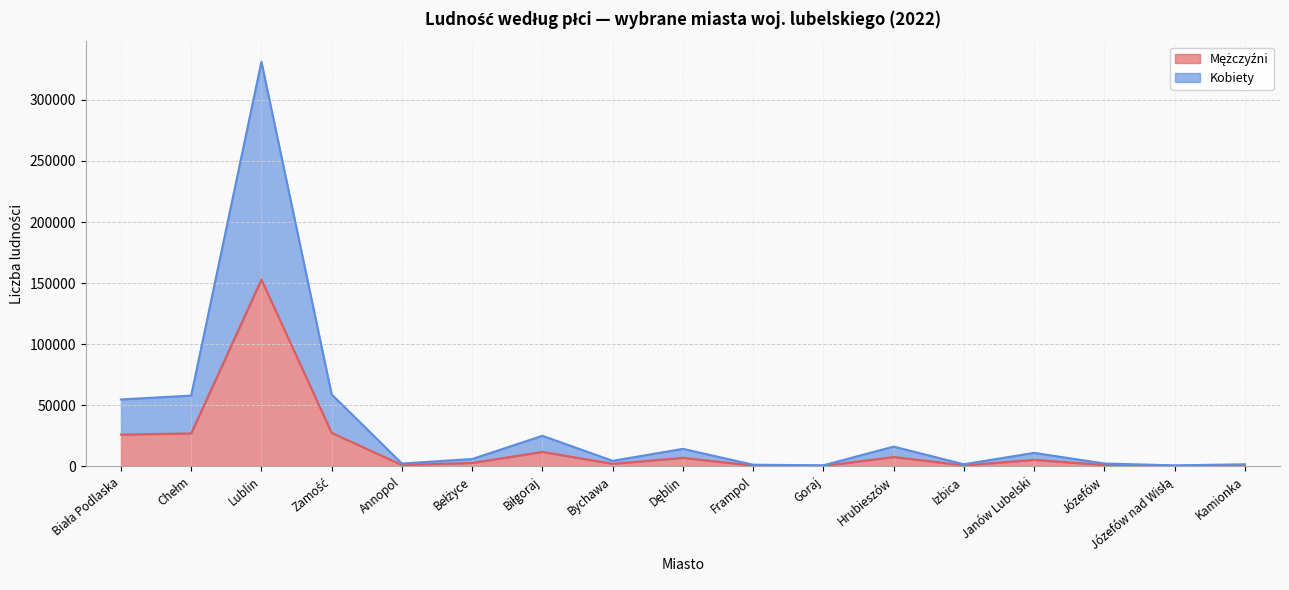

In Mężczyźni, how many points are higher than both neighbors (excluding endpoints)?

5